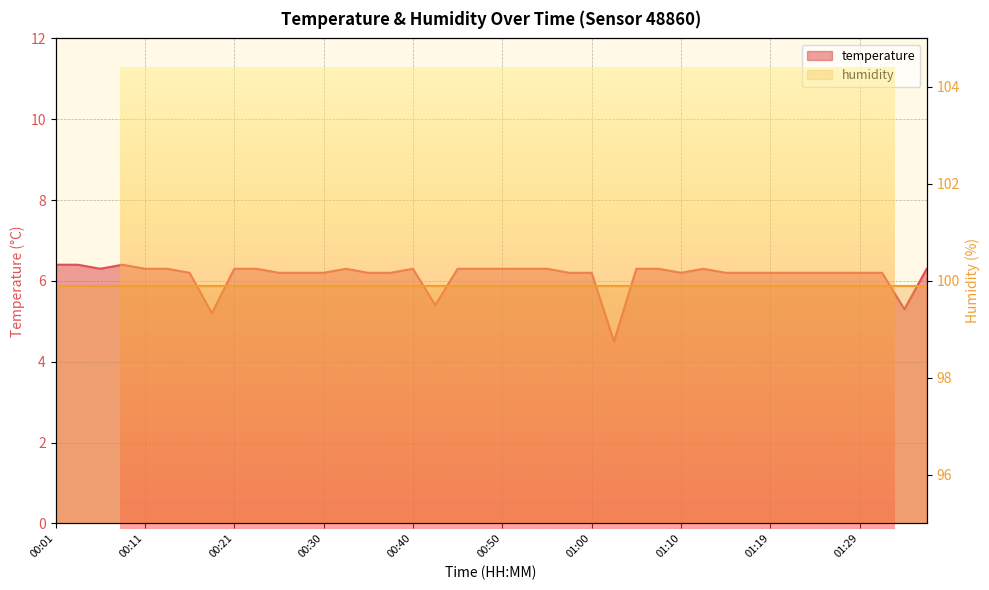

Where is the first local minimum?

00:06